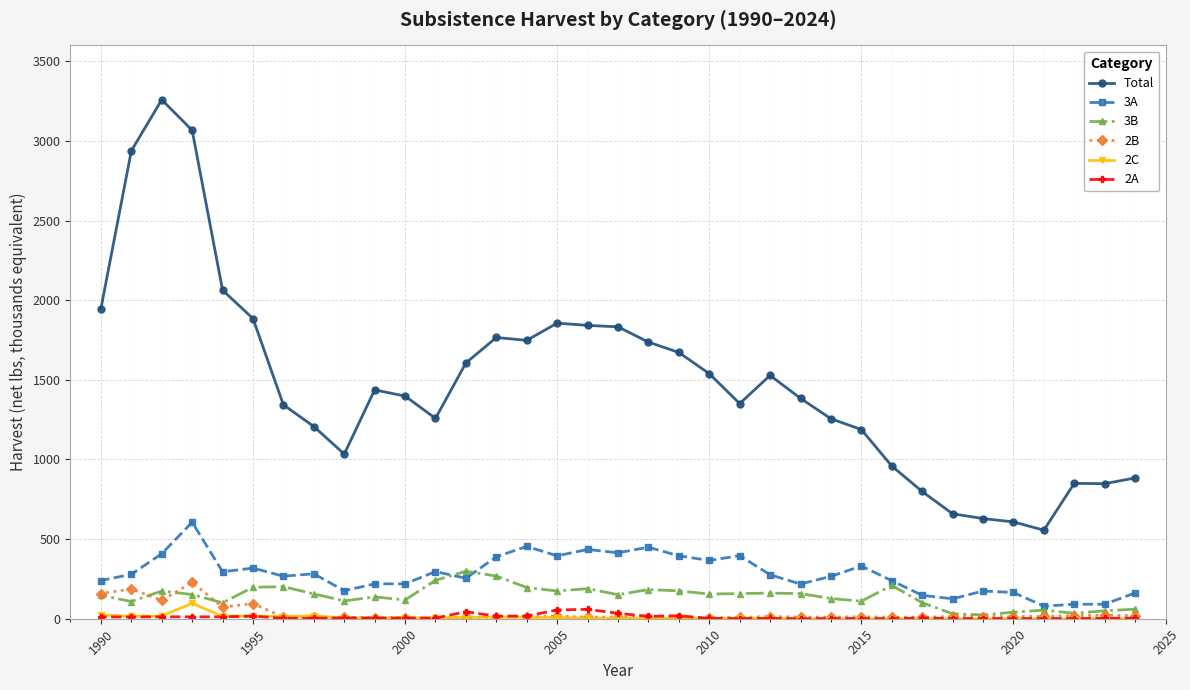

What is the difference between the second highest and minimum values in the Total series?

2511